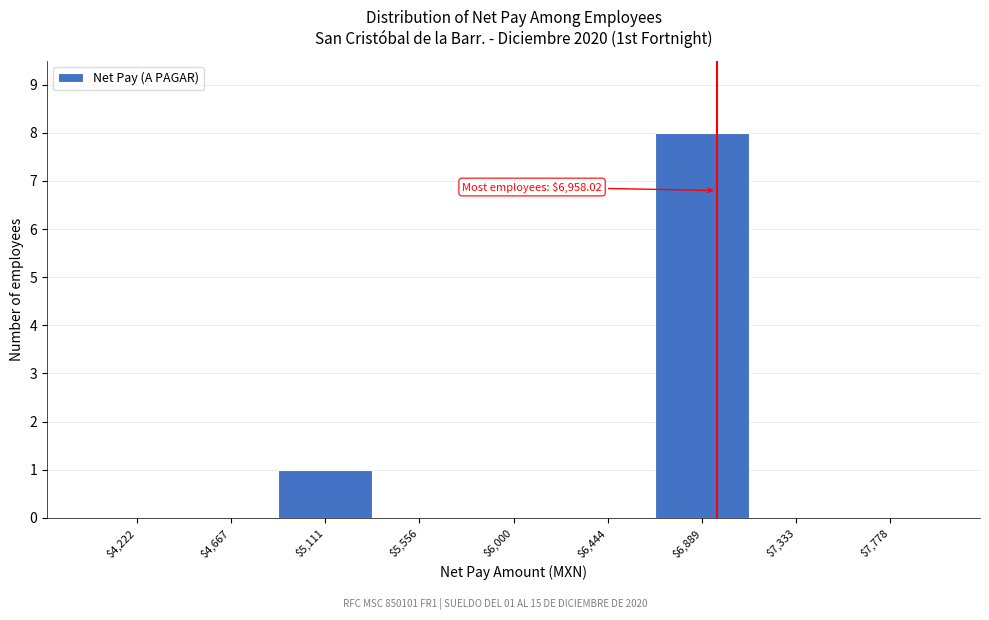

Which range on the x-axis has the tallest bar?

6650 to 7100